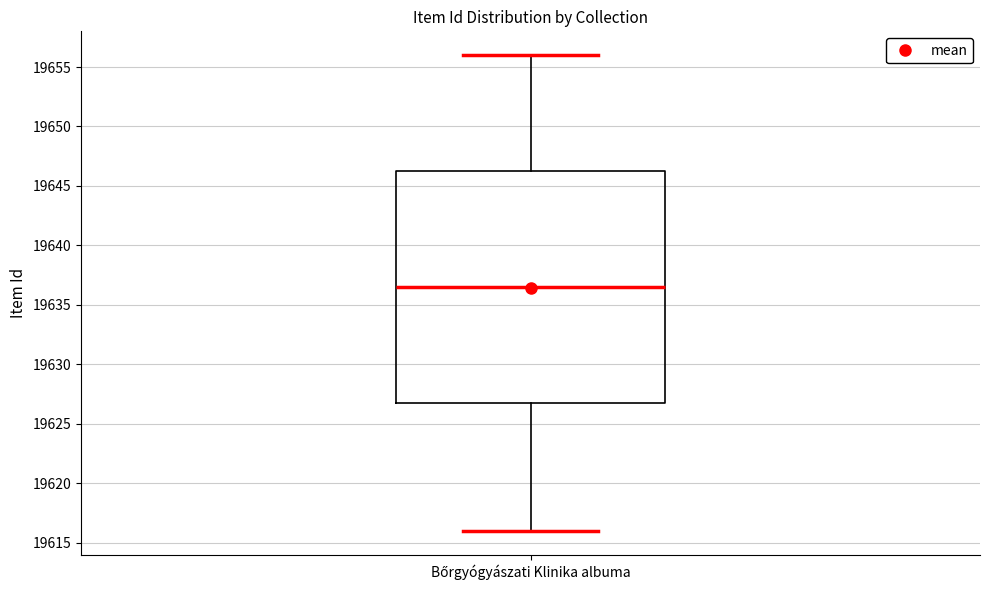

Read this box plot against the y-axis: the position of the median line, the range covered by the box, and the ends of both whiskers. The values are not printed on the chart, so give them approximately, as read against the axis.

median 19636.5, box 19627.0 to 19646.5, whiskers 19616.0 to 19656.0